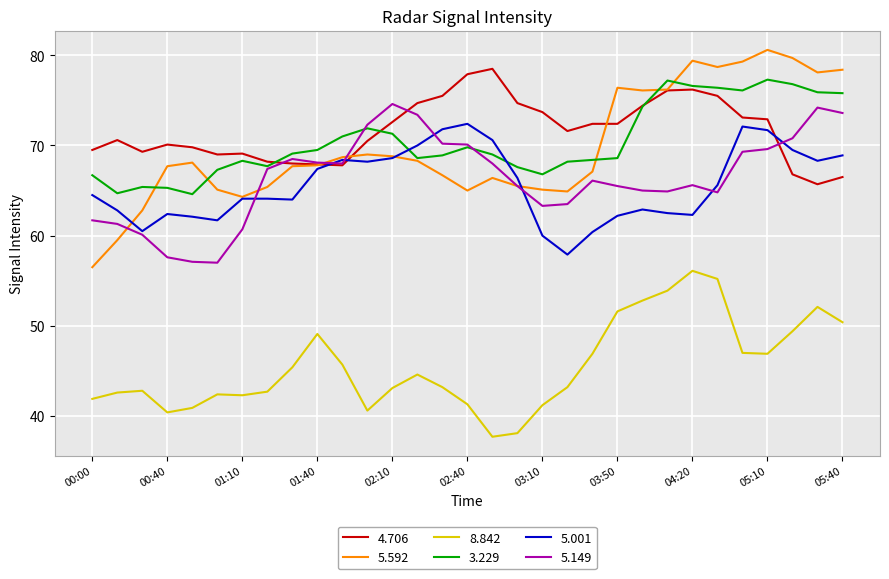

What is the smallest value displayed?

37.7